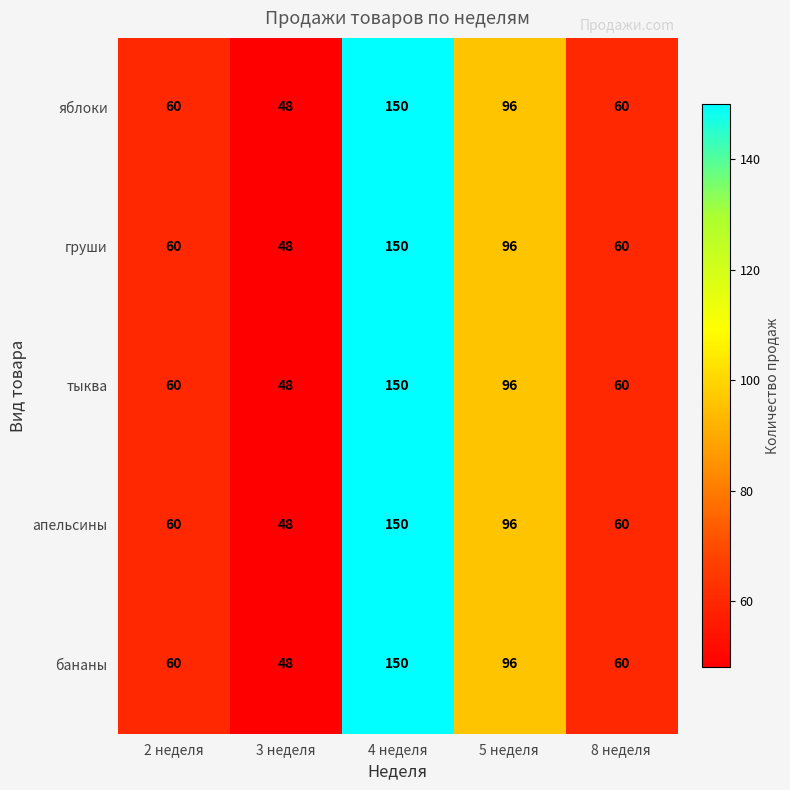

Reading left to right, transcribe all the data shown in this chart.

яблоки: 60	48	150	96	60
груши: 60	48	150	96	60
тыква: 60	48	150	96	60
апельсины: 60	48	150	96	60
бананы: 60	48	150	96	60